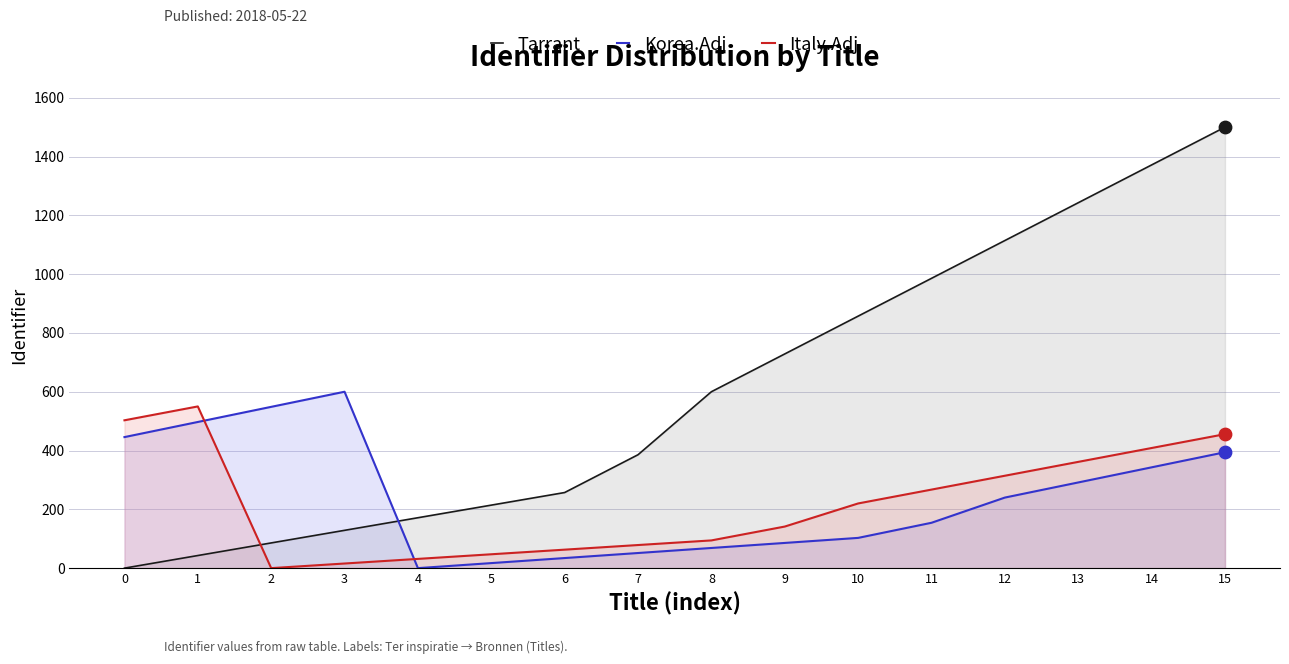

Which series has the largest total across all categories?

Tarrant